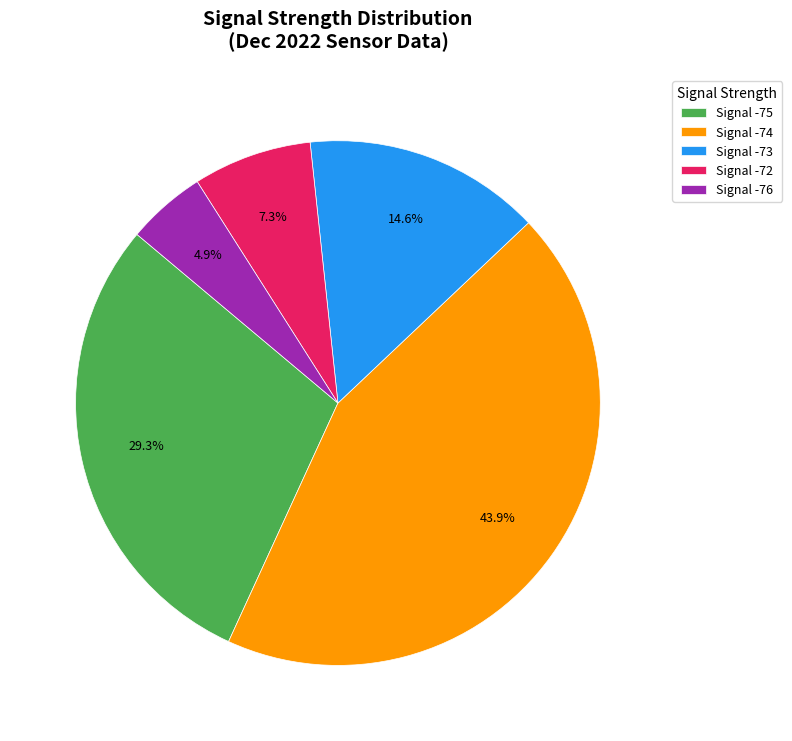

Between Signal -74 and Signal -72, which is larger?

Signal -74